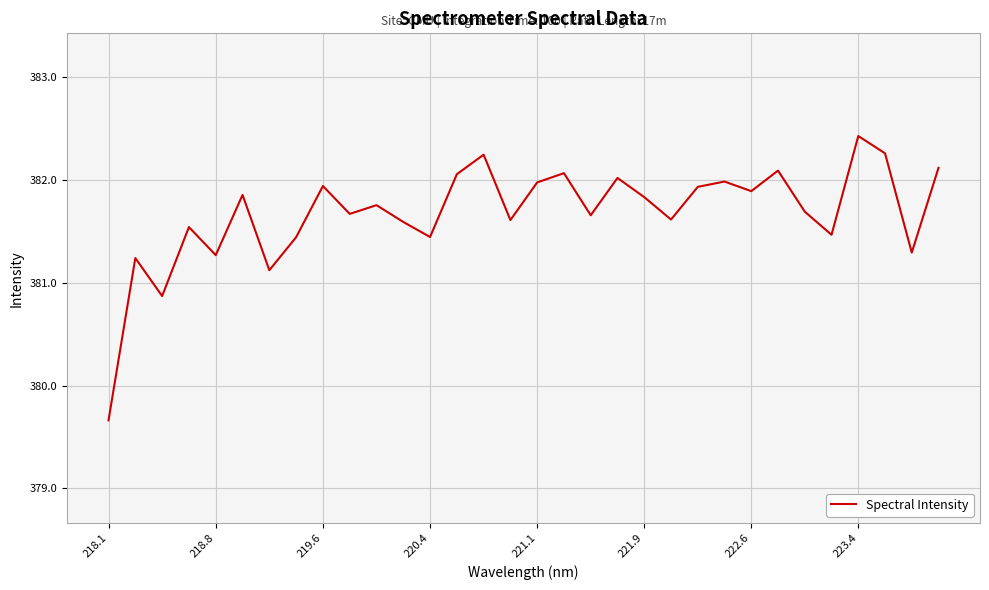

What is the greatest value displayed?

382.4